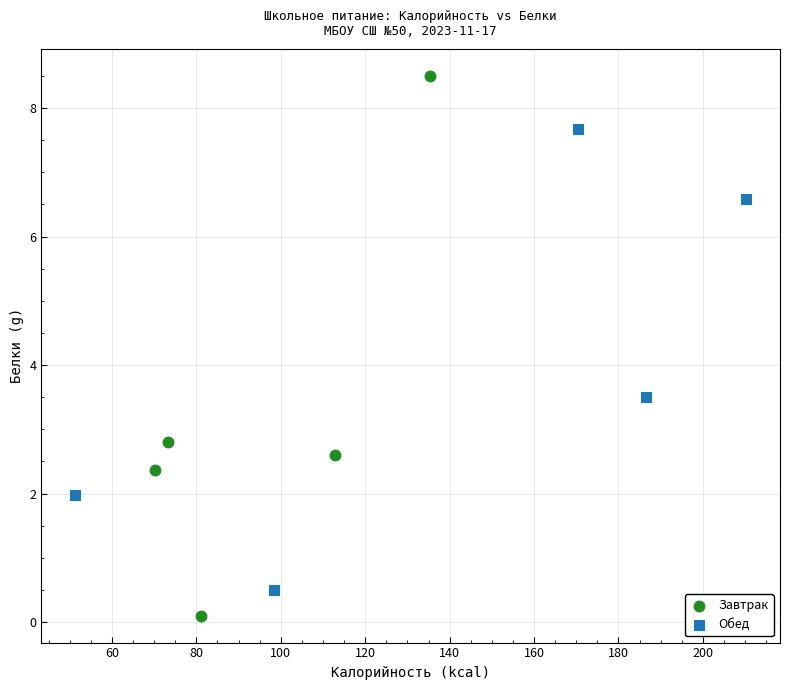

Which series reaches the minimum Y coordinate?

Завтрак